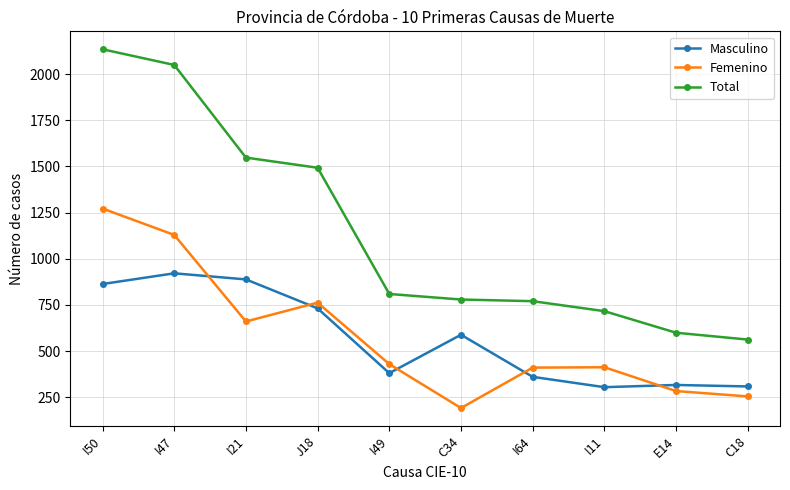

Is the value of Total at I50 greater than the value of Femenino at I21?

Yes